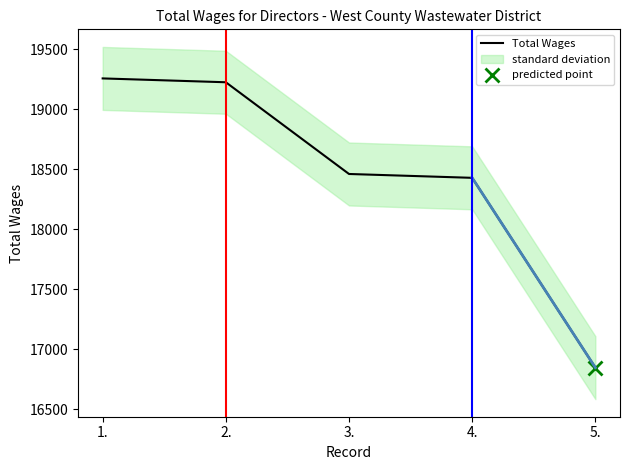

What is the difference between the maximum and minimum values?

2409